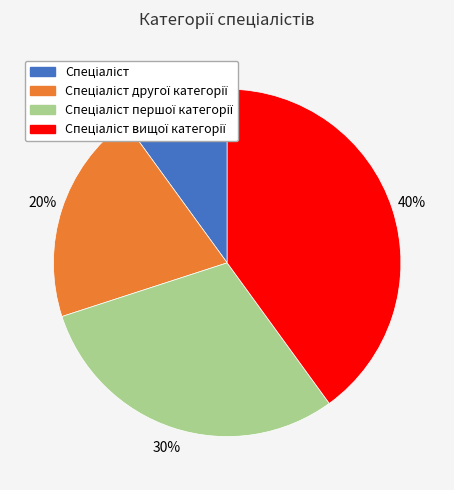

Is there any slice that represents more than half of the pie?

No